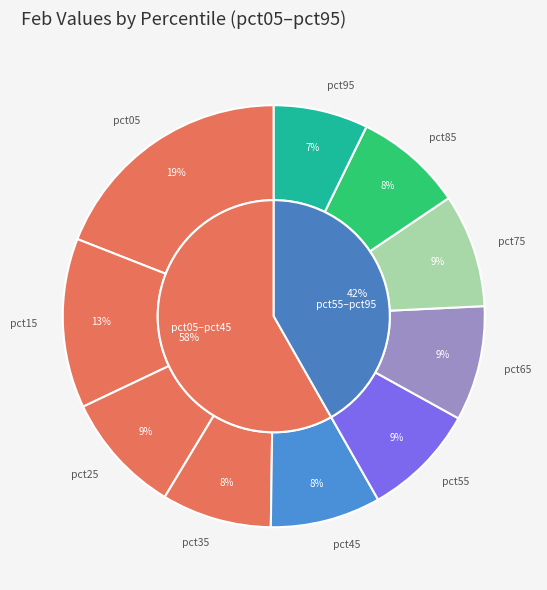

Count the number of slices in the pie.

10